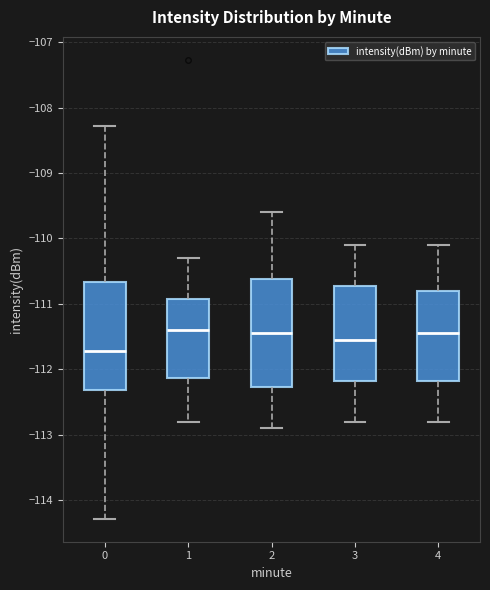

Which box's median line is the lowest?

0